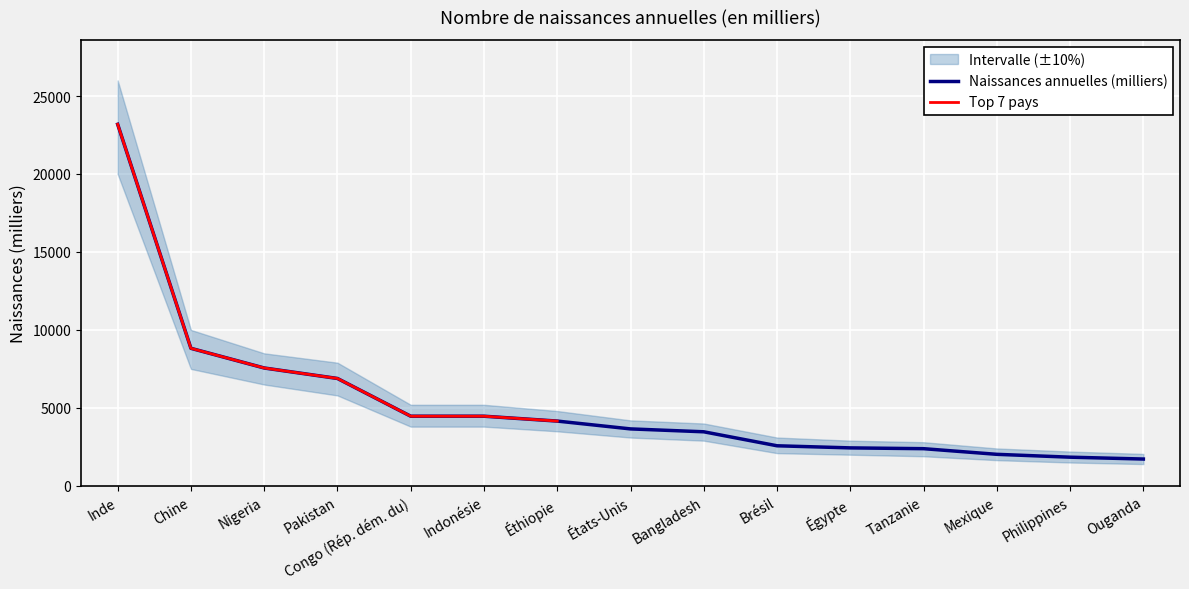

What is the difference between the values at Mexique and Pakistan?

4864